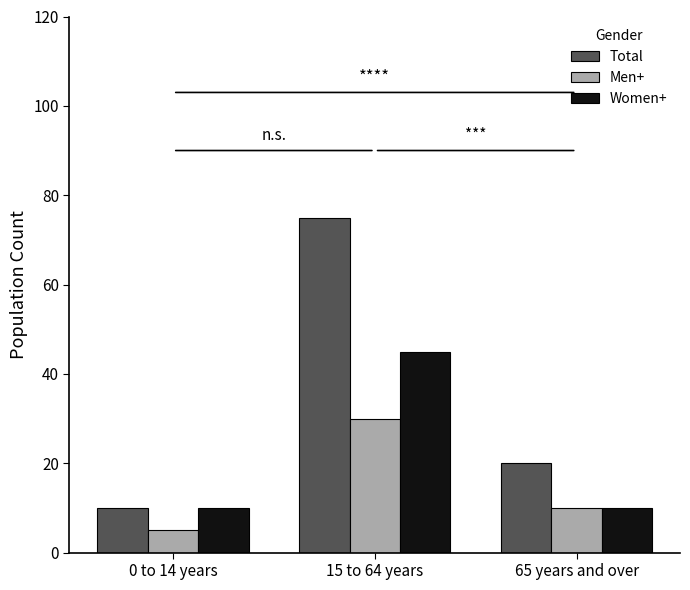

At which label does Men+ reach its minimum?

0 to 14 years